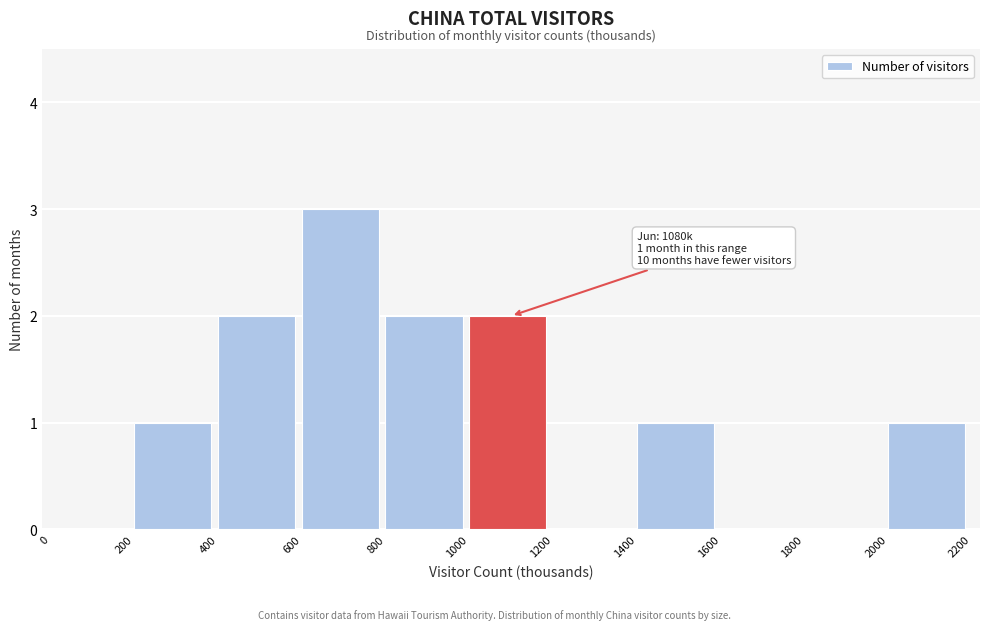

Over which range of the x-axis is the bar tallest?

600 to 800